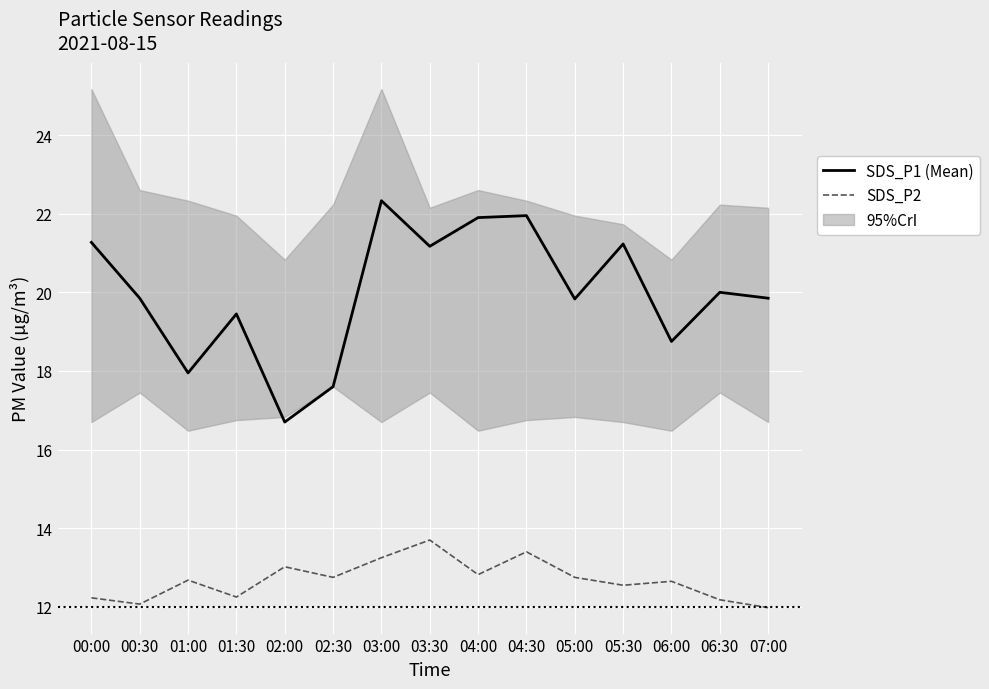

At which category does SDS_P1 (Mean) reach its first local valley?

01:00